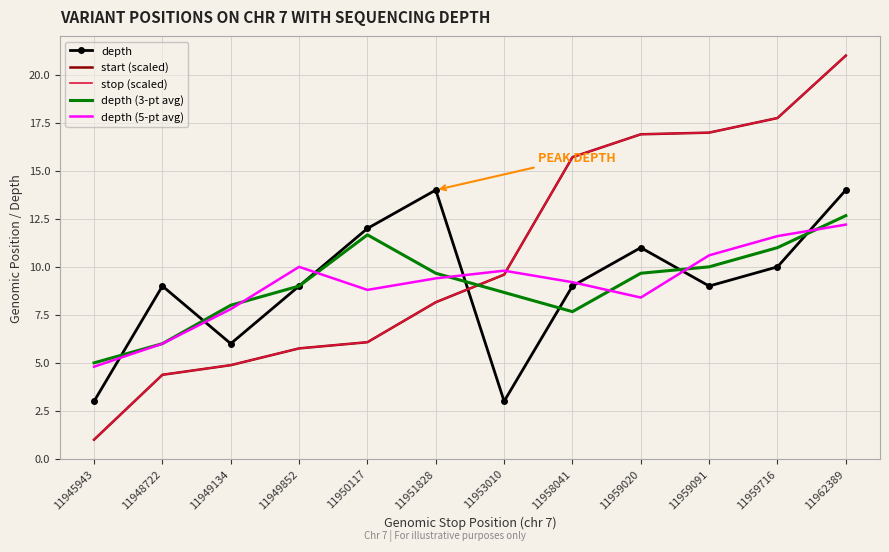

What is the average value of the depth series?

9.1